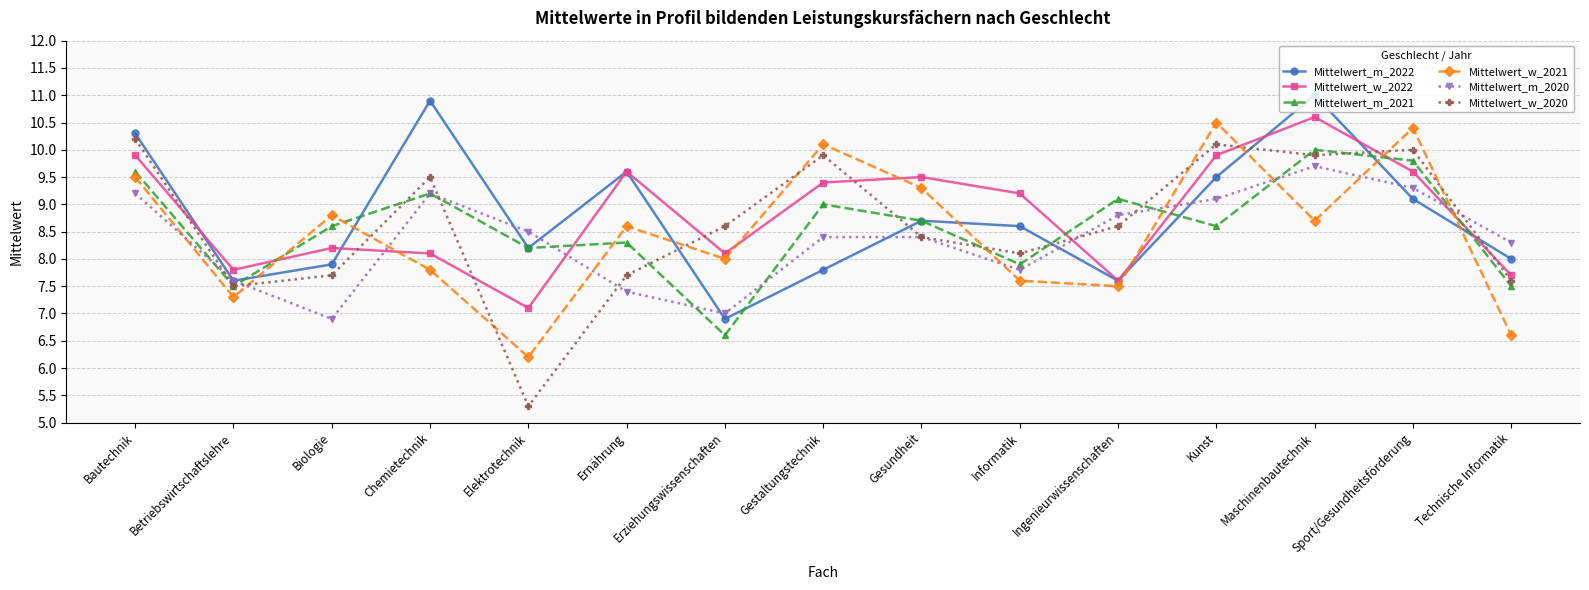

Which category has the highest value in the Mittelwert_w_2022 series?

Maschinenbautechnik